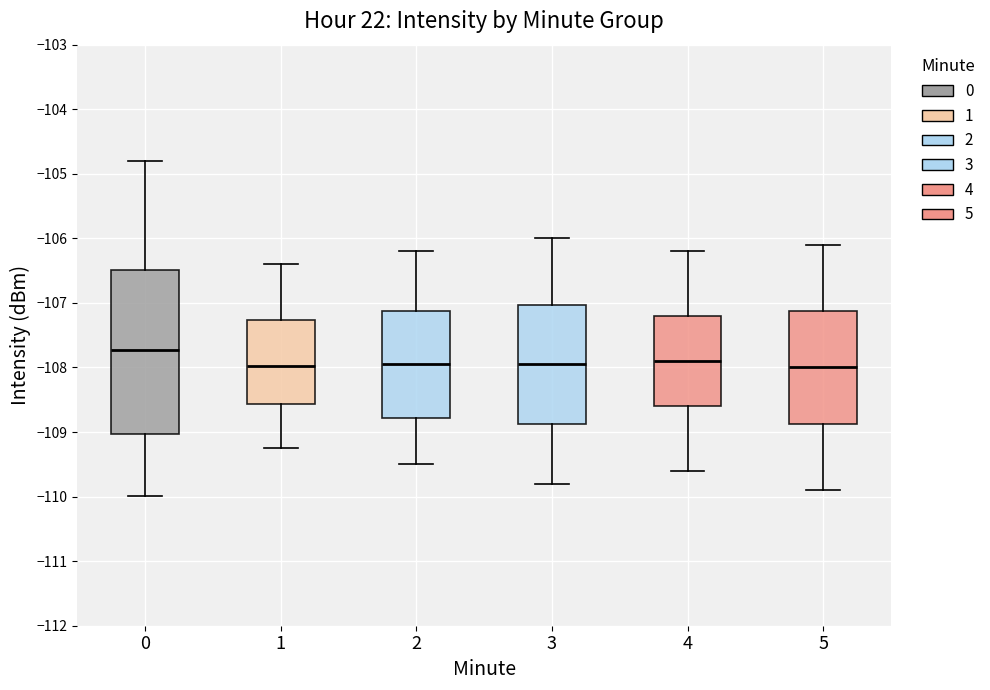

Comparing the boxes themselves (not the whiskers), which one is the tallest?

0